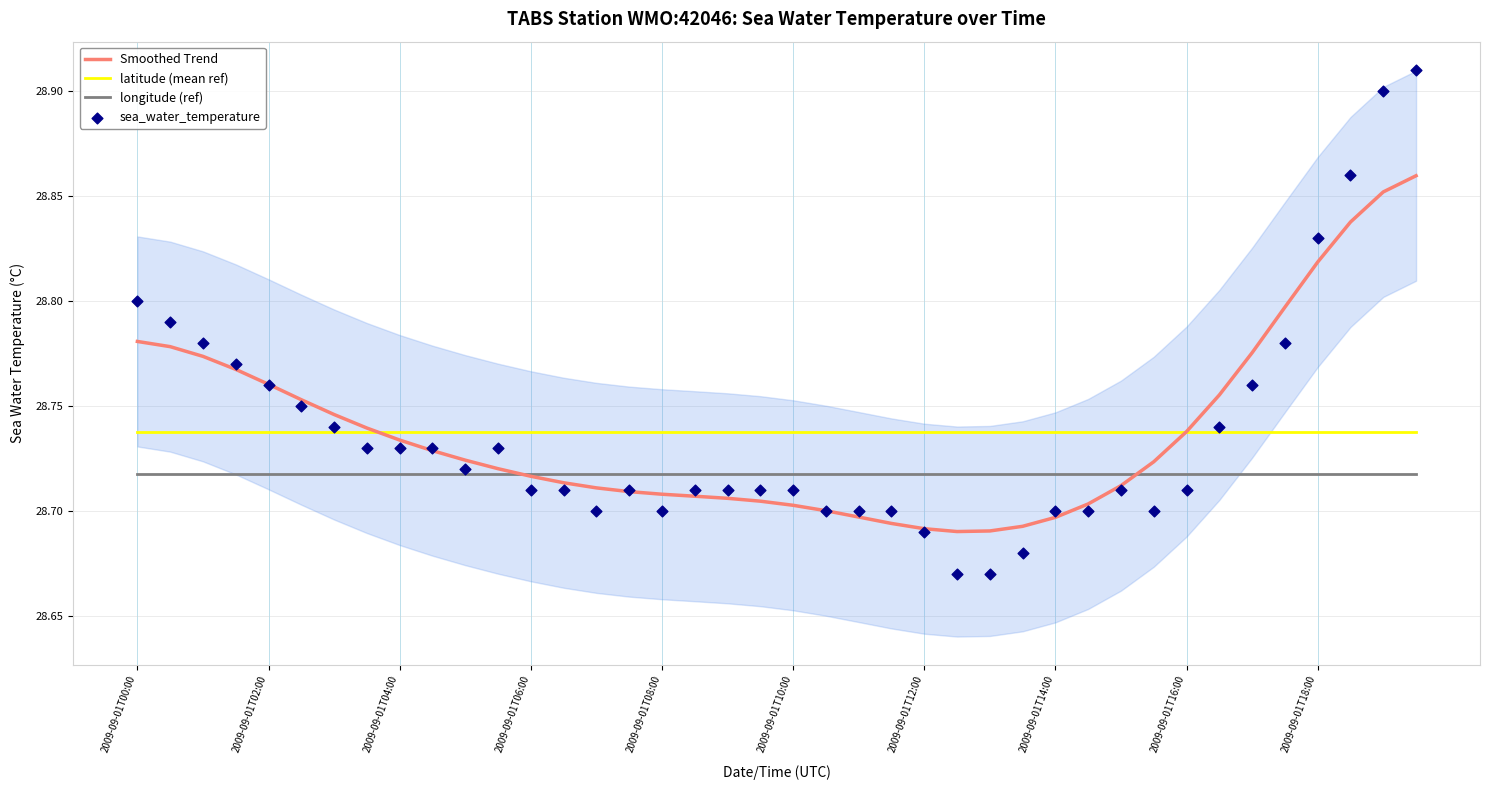

At which category is the sum across all series the highest?

39